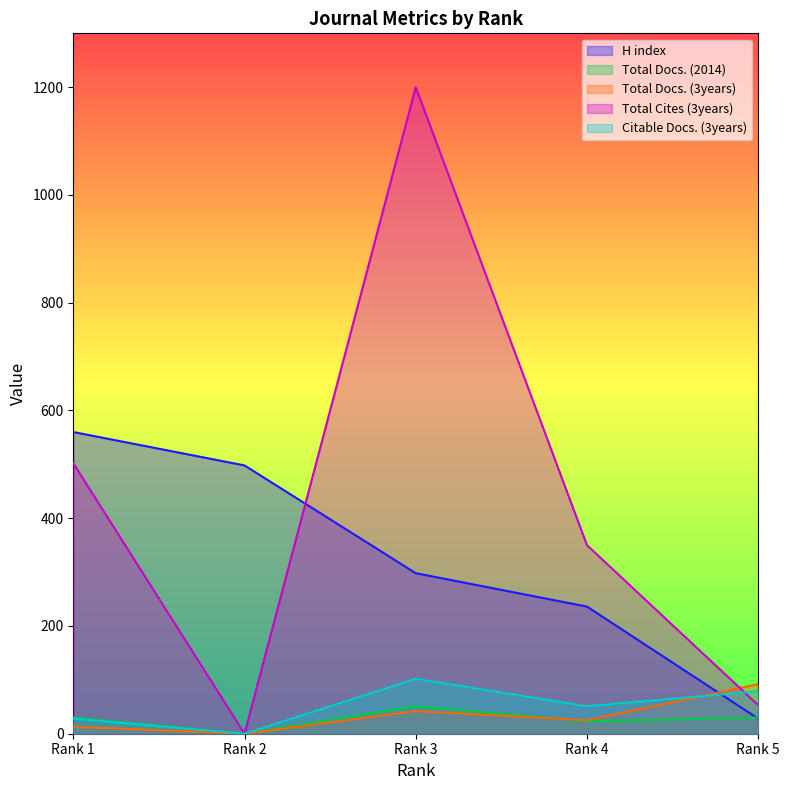

Between which two adjacent categories do Total Docs. (2014) and Total Docs. (3years) first intersect?

Rank 3 and Rank 4